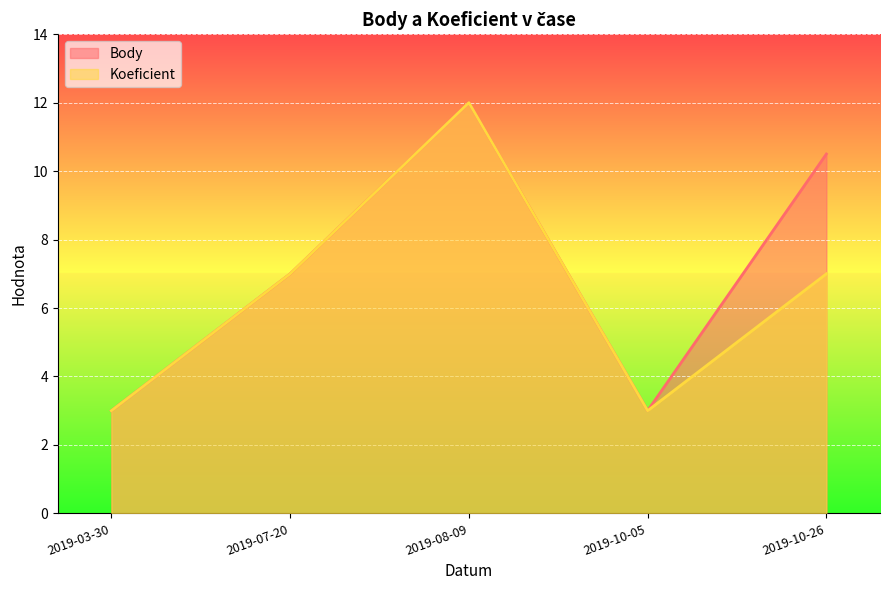

At 2019-10-26, list the series in order from largest to smallest.

Body, Koeficient